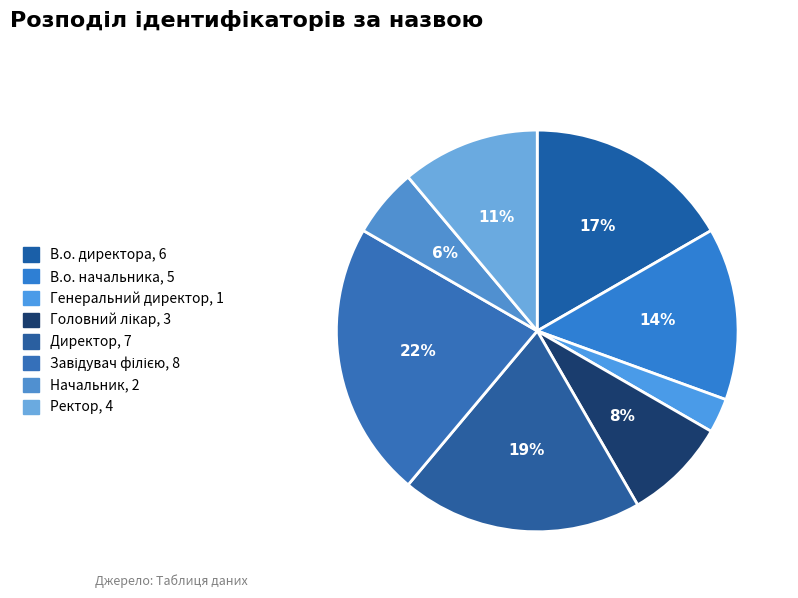

What is the ratio of the value at Головний лікар to the value at В.о. директора?

0.5